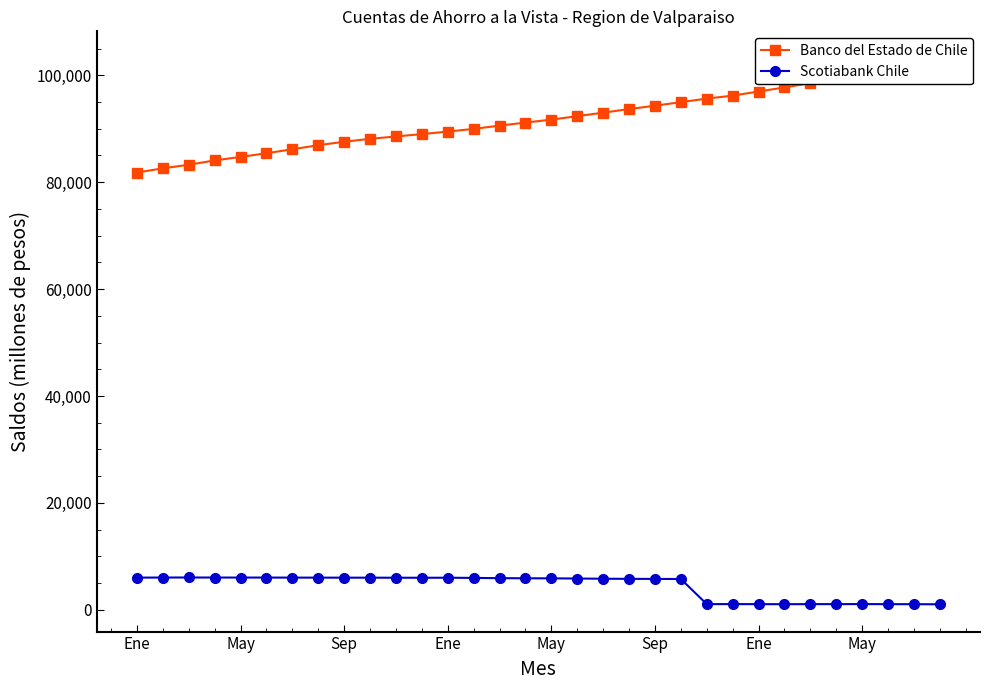

Reading left to right, list all the values displayed in this chart.

Banco del Estado de Chile: 81804	82593	83260	84070	84726	85416	86162	86915	87568	88113	88554	89000	89465	89975	90581	91152	91705	92356	93006	93677	94313	94971	95639	96194	96965	97733	98523	99400	100315	101189	102156	103120
Scotiabank Chile: 6014	6029	6038	6030	6025	6024	6017	6010	6006	6003	5994	5990	5993	5960	5912	5889	5878	5843	5804	5784	5770	5756	1054	1061	1048	1042	1054	1054	1063	1047	1041	1022